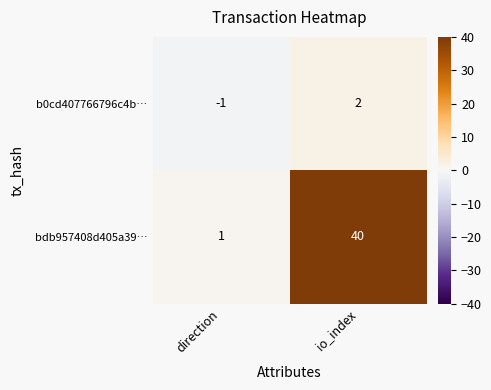

Which series has the largest range (max minus min)?

bdb957408d405a39…